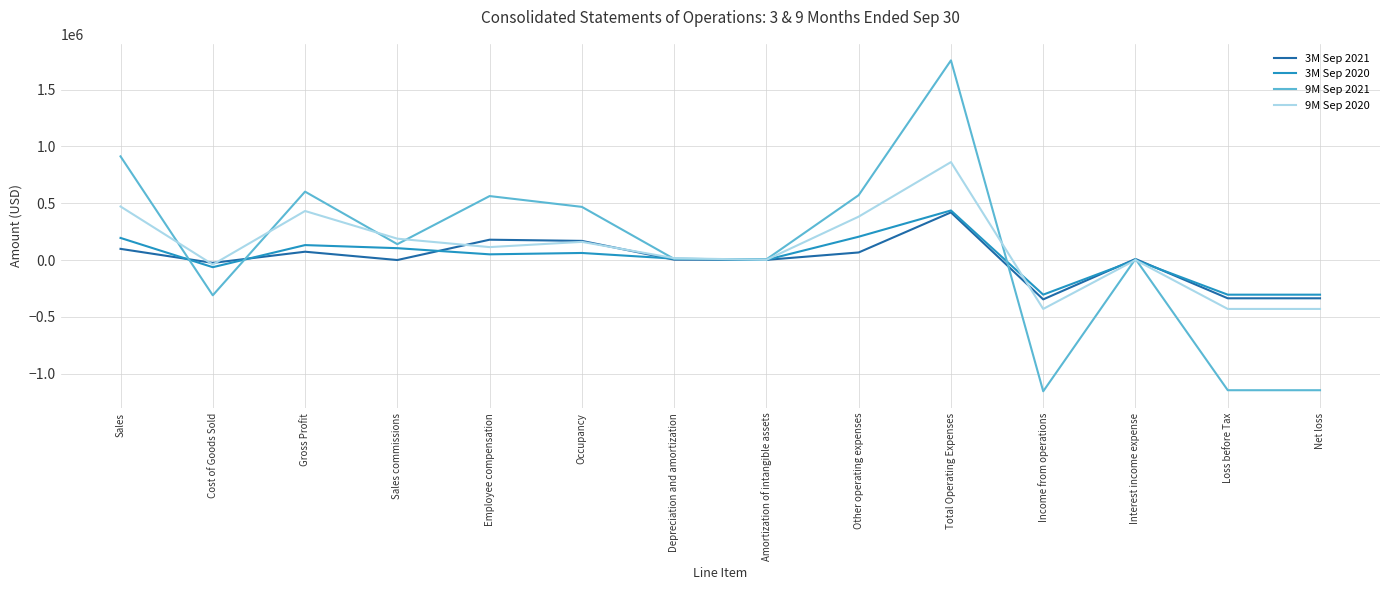

At which category does 9M Sep 2021 reach its first local valley?

Cost of Goods Sold